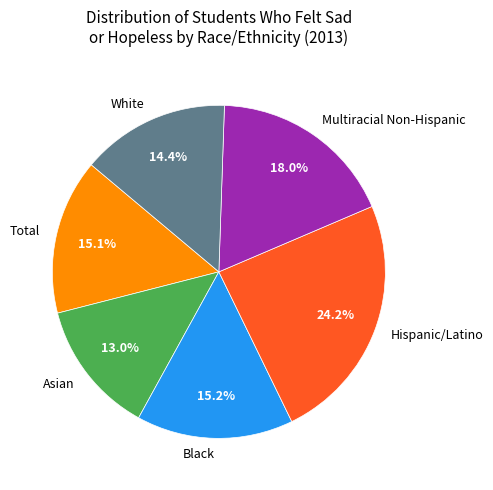

How many segments does this pie chart have?

6